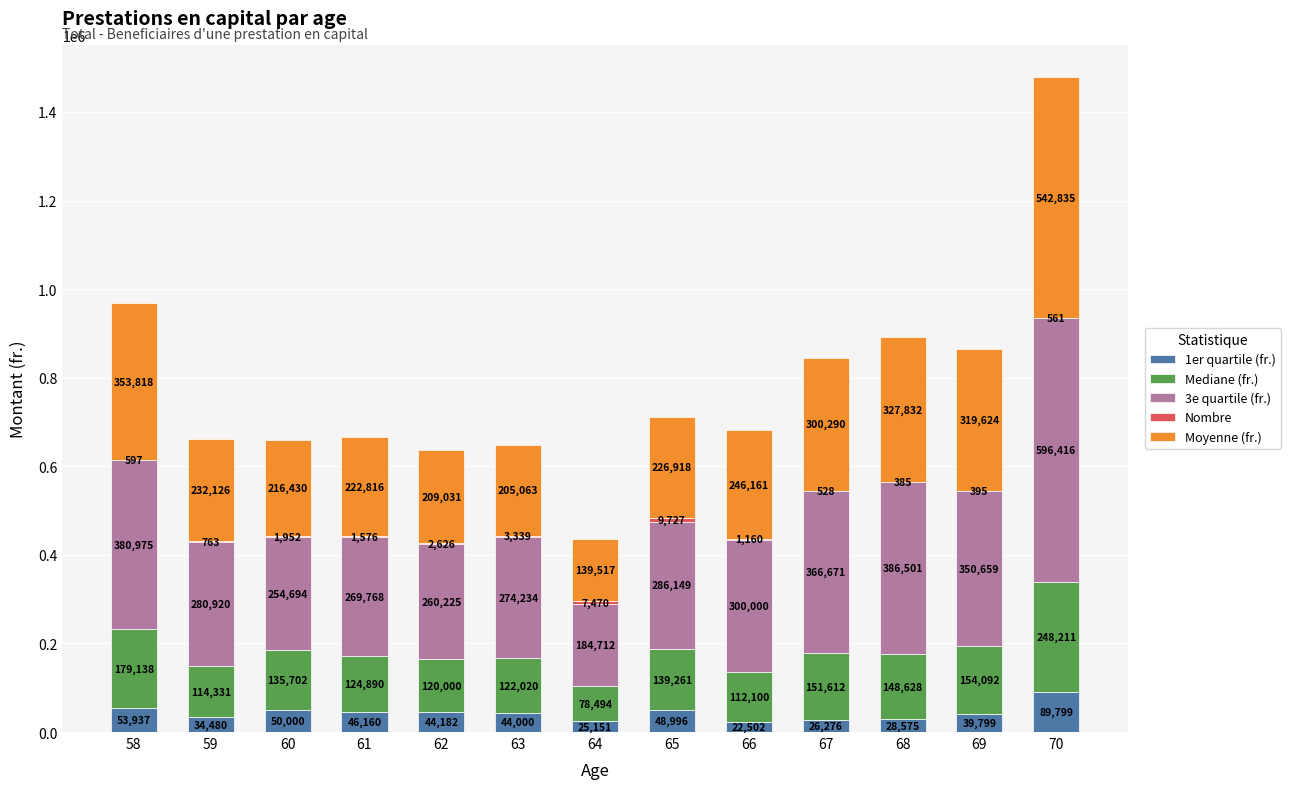

What is the highest value of the 1er quartile (fr.) series?

89799.0